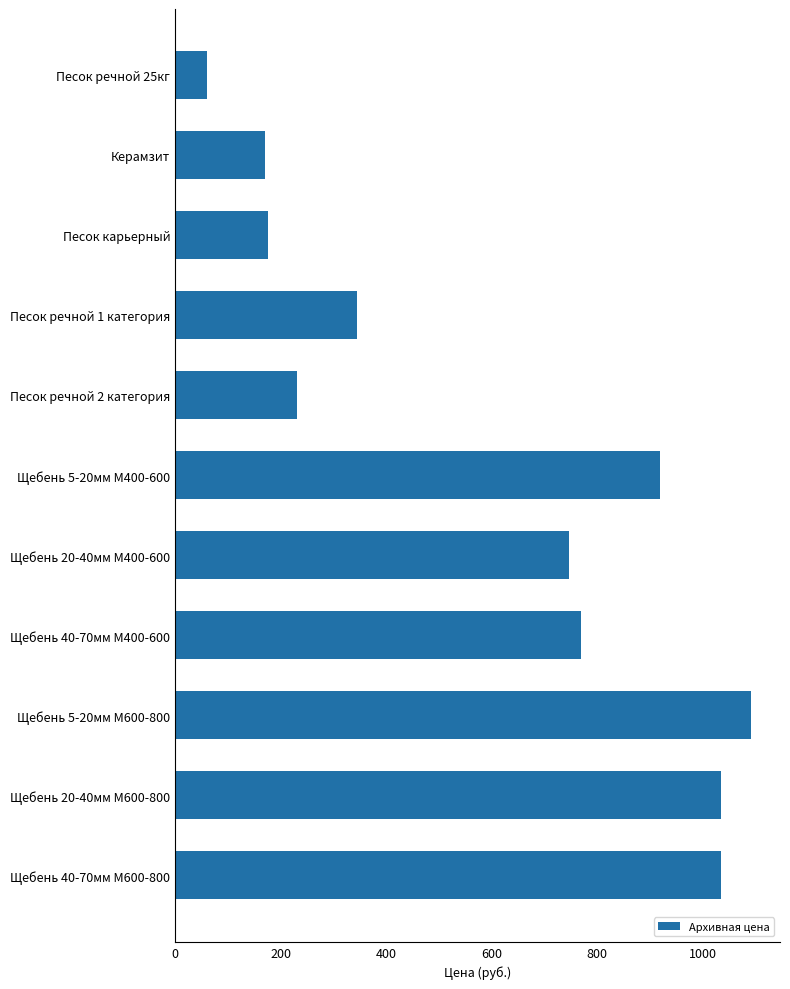

What is the ratio of the value at Щебень 40-70мм М600-800 to the value at Щебень 5-20мм М400-600?

1.1